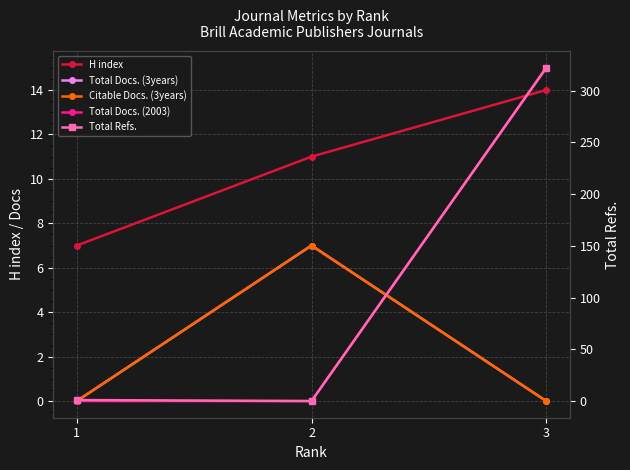

Rank the series at 1 from lowest to highest value.

Total Docs. (3years), Citable Docs. (3years), Total Docs. (2003), Total Refs., H index